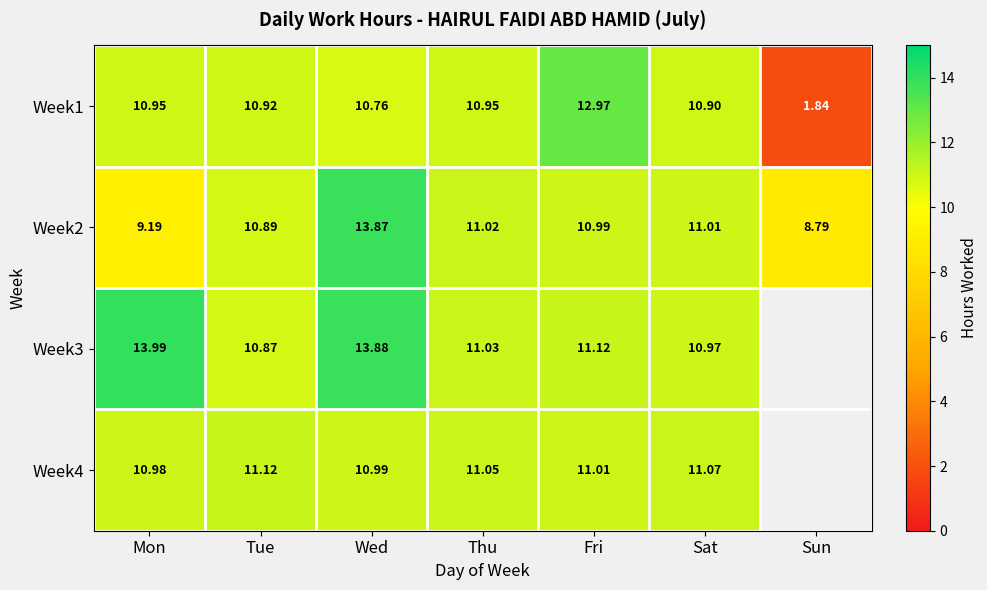

Is it true that Week3 equals 6.0 at Sat?

False